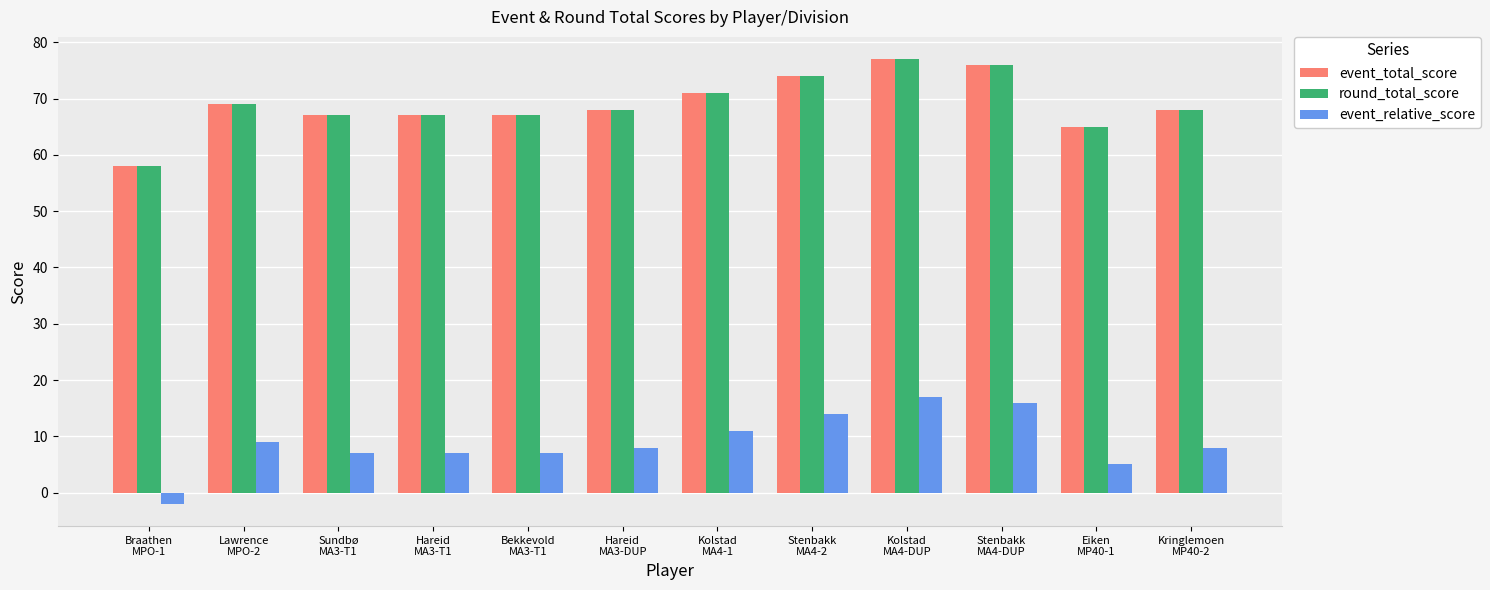

What is the smallest value displayed?

-2